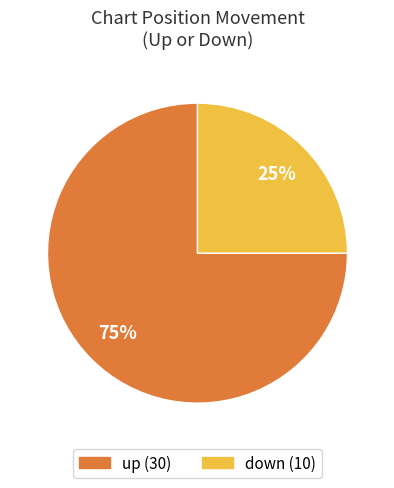

Which slice is the smallest?

down